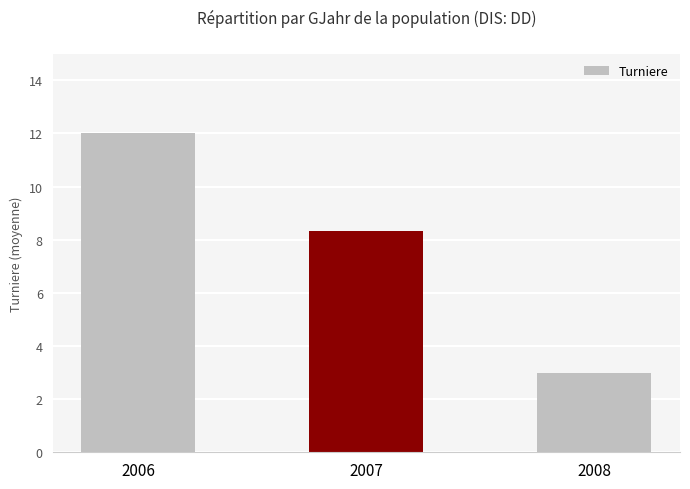

How many bars are there in total?

3